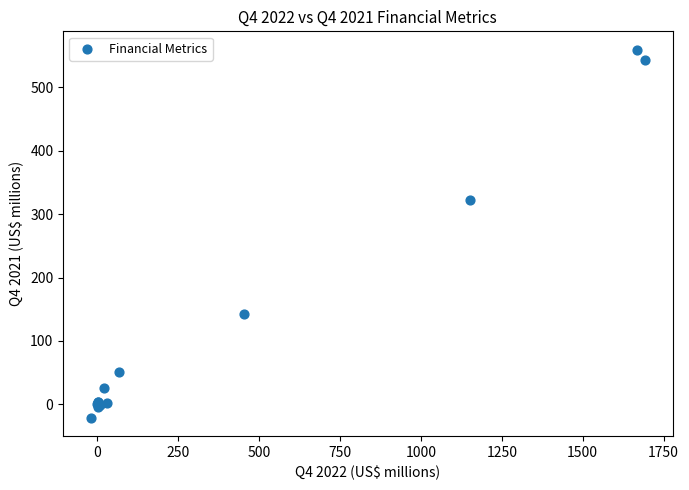

What Y value in the scatter plot is closest to 269?

323.0